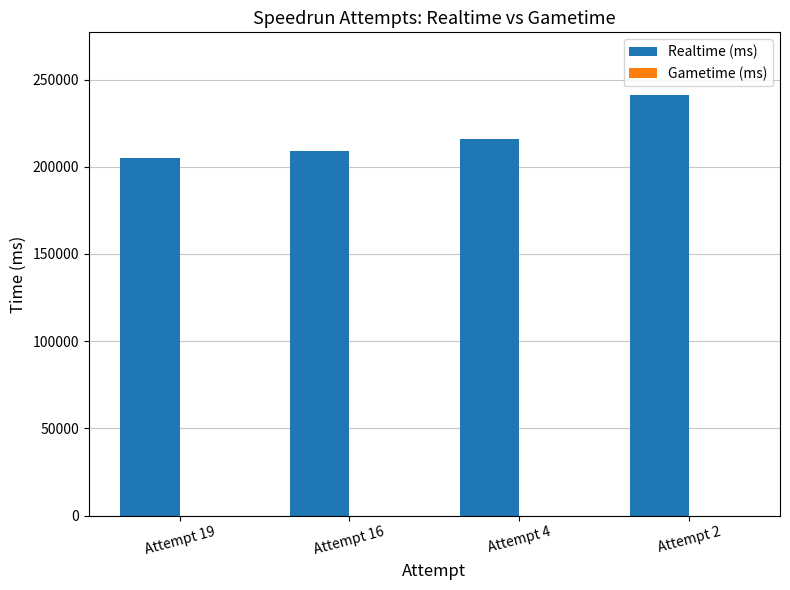

Which has a higher value, Attempt 4 or Attempt 19?

Attempt 4